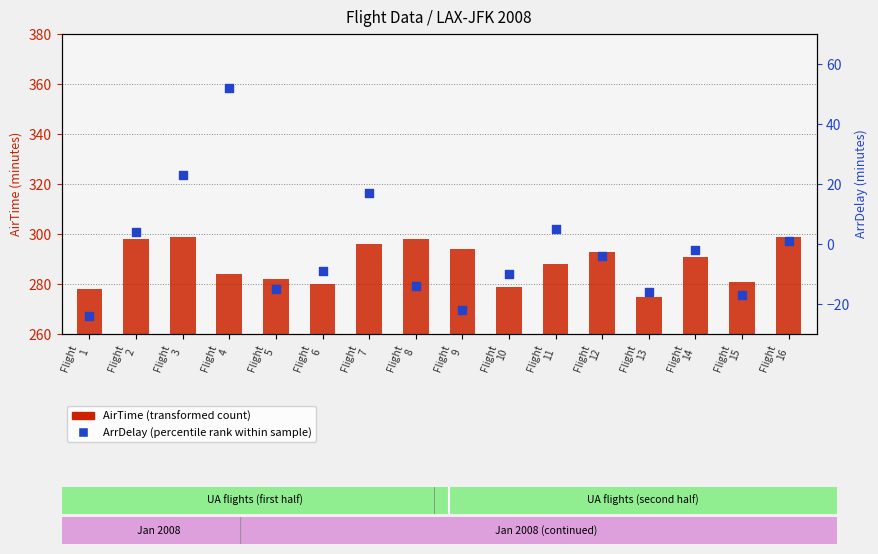

Which series reaches the minimum Y coordinate?

ArrDelay (percentile rank within sample)